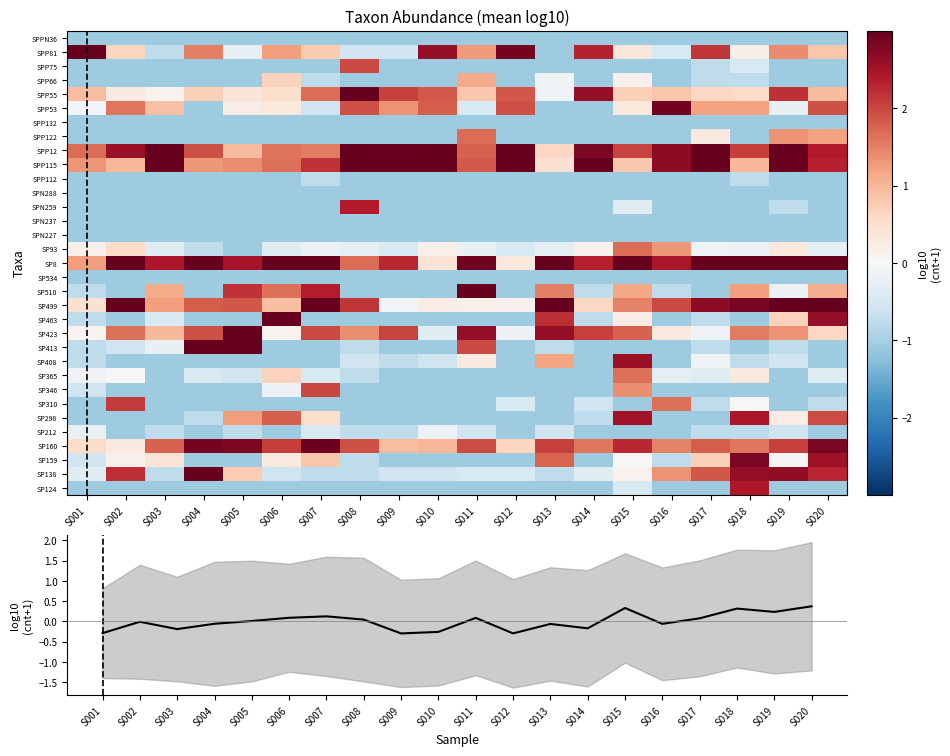

Is the value of SP499 at S010 greater than the value of SPP75 at S018?

Yes